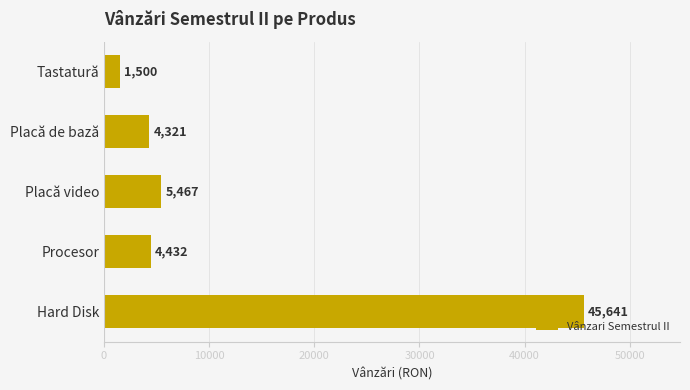

Where is the data nearest to the value 23570?

Placă video